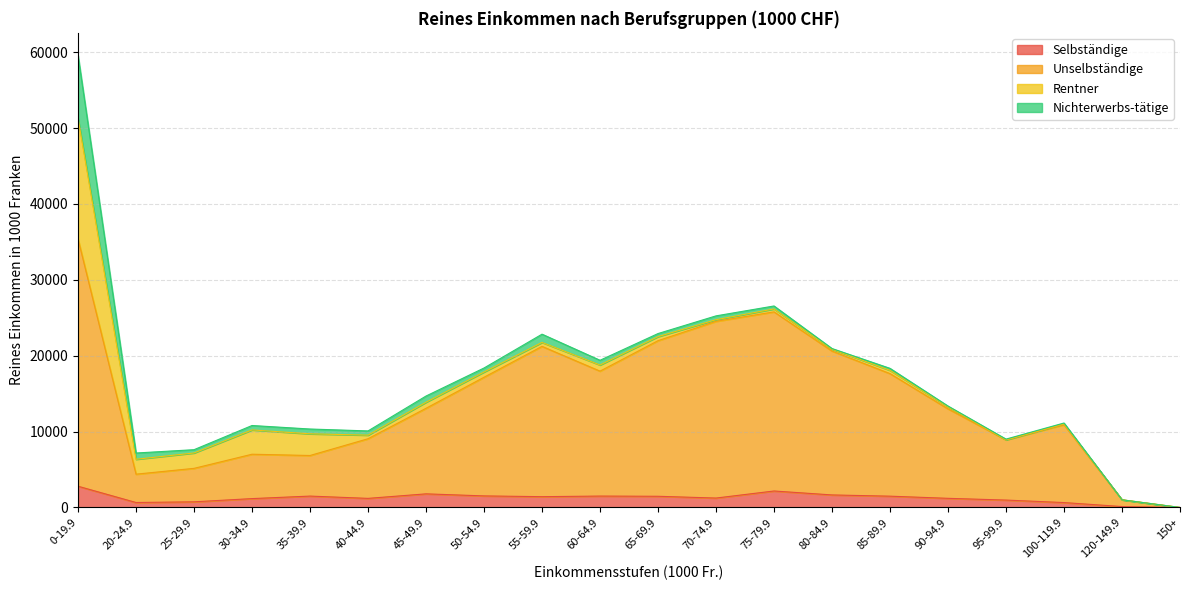

Which category has the highest value in the Selbständige series?

0-19.9